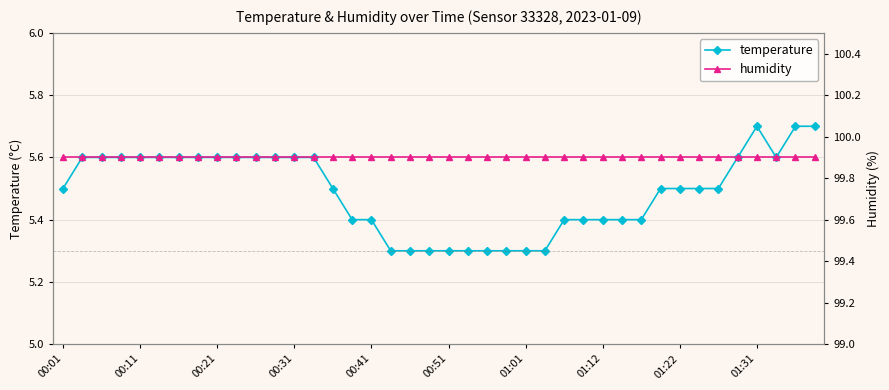

Which series has the widest spread of values?

temperature